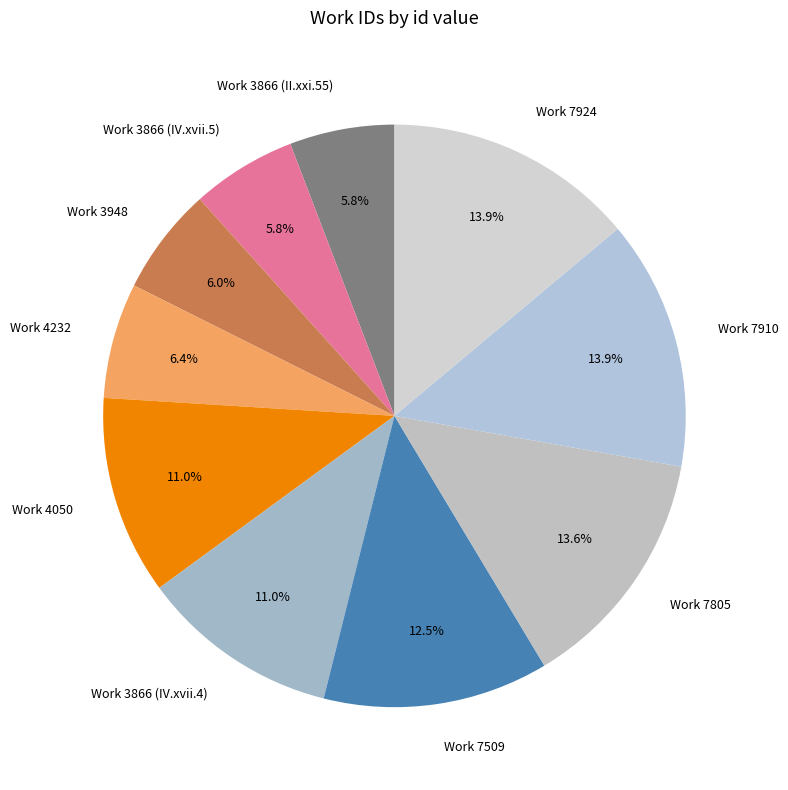

What percentage is the Work 3866 (II.xxi.55) slice, to the nearest percent?

6%